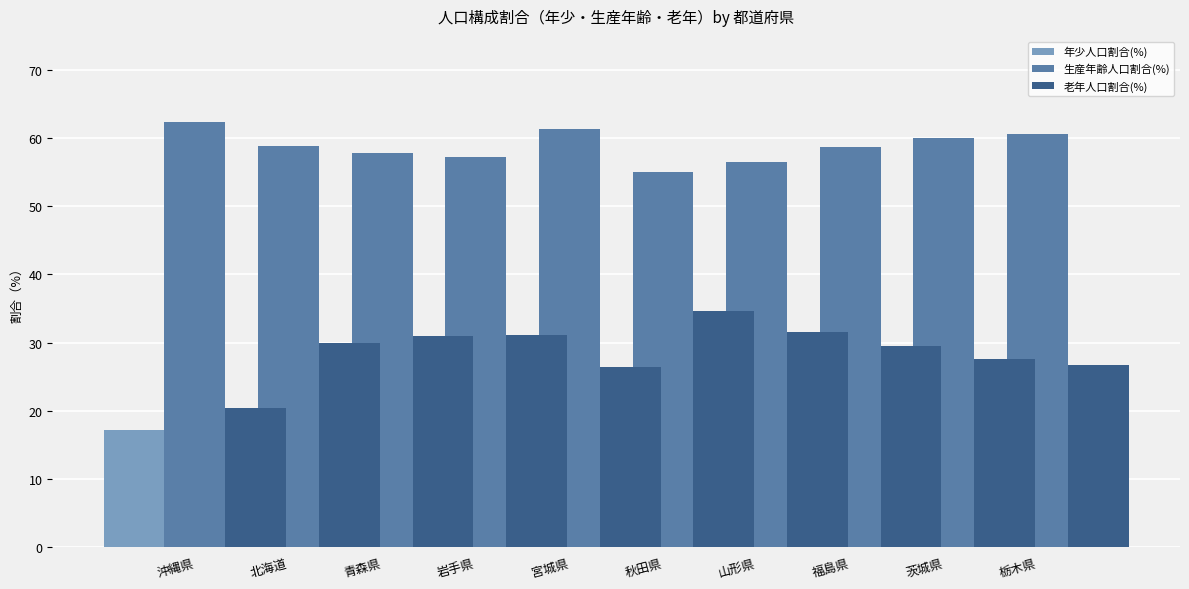

At which category does the chart reach its peak across all series?

沖縄県